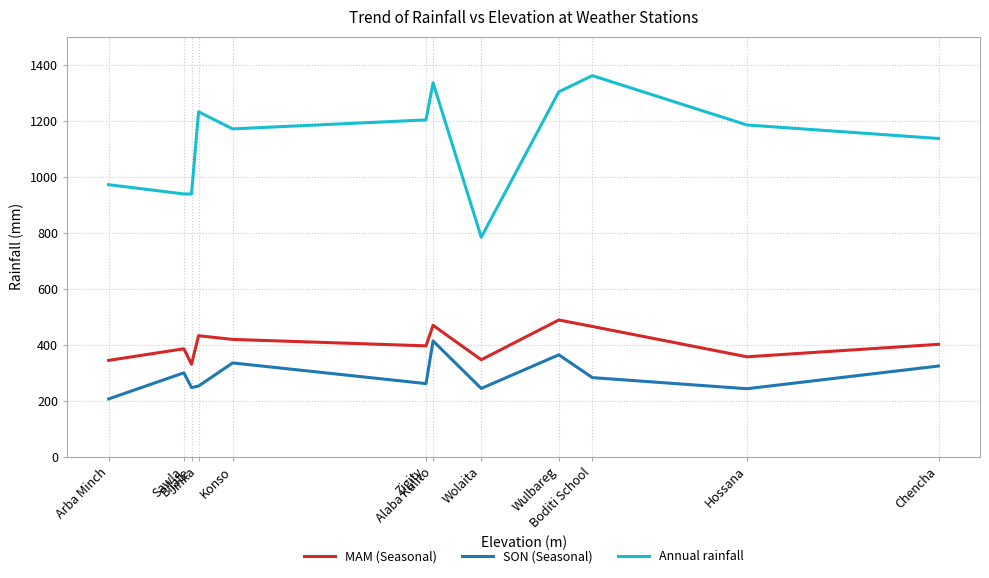

Where is the first local maximum for MAM (Seasonal)?

Sawla